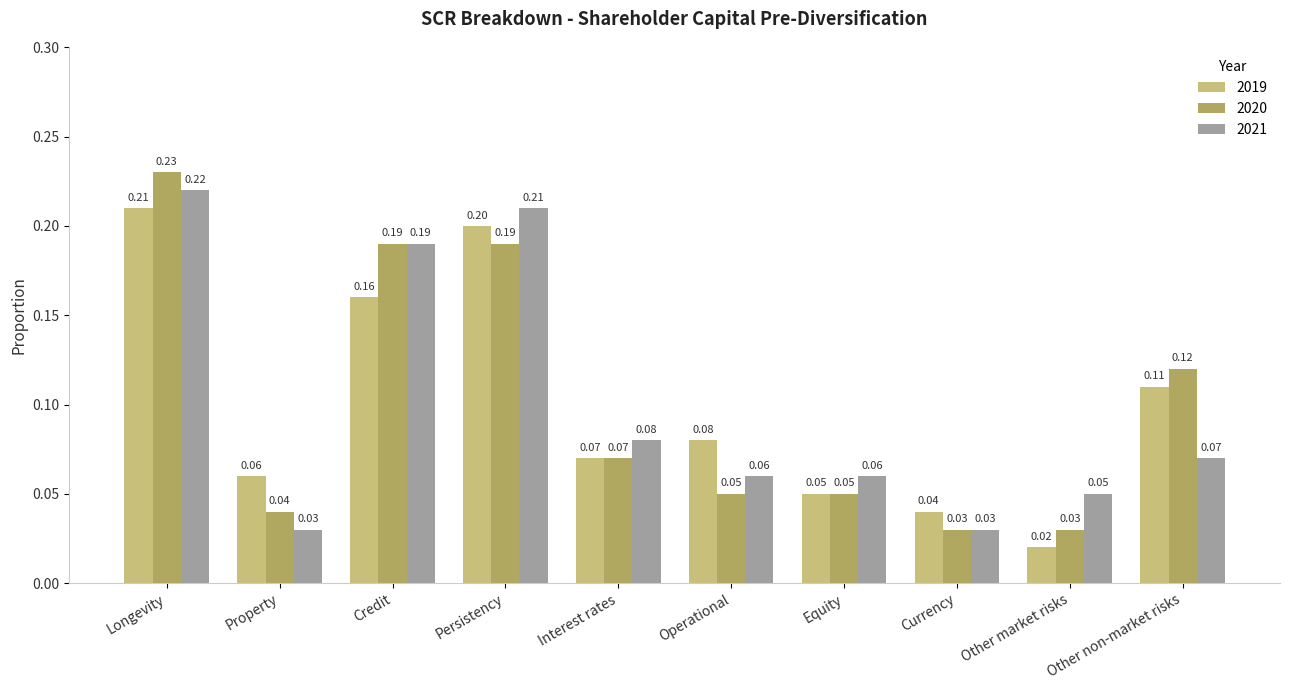

Count the 2019 values in the range 0 to 1.

10